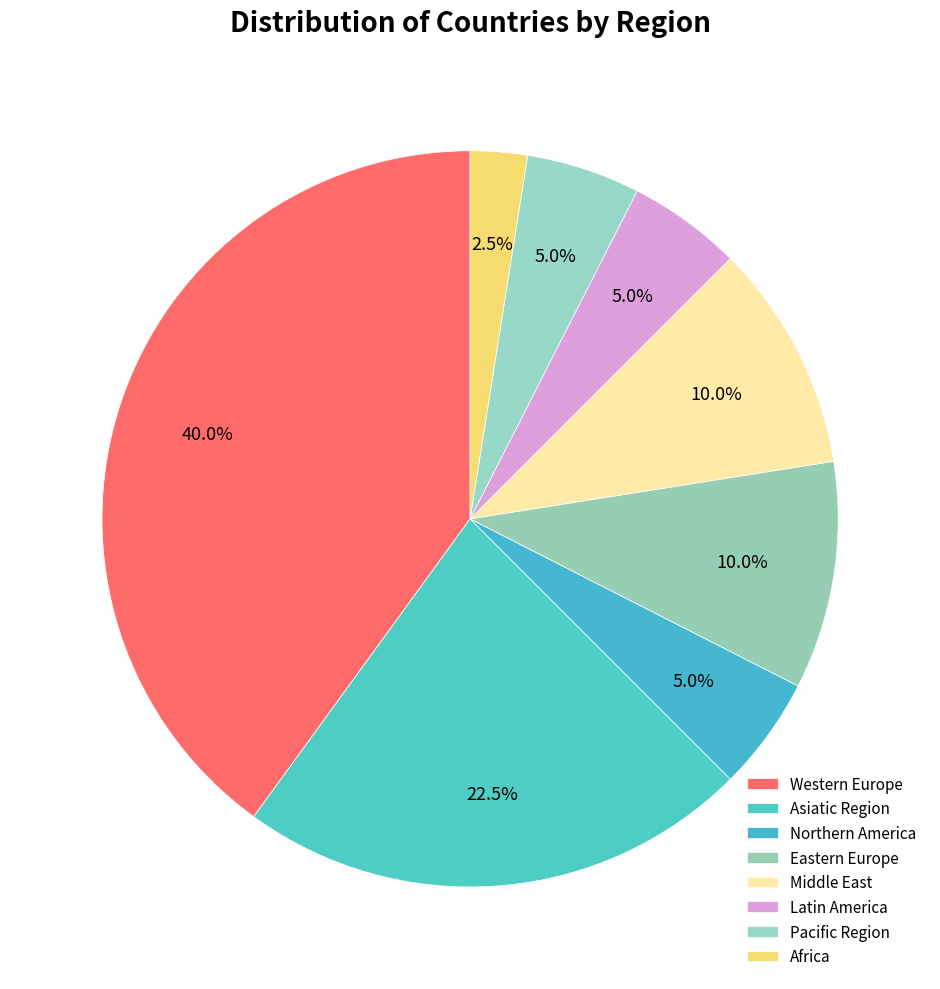

What is the largest slice in the pie chart?

Western Europe